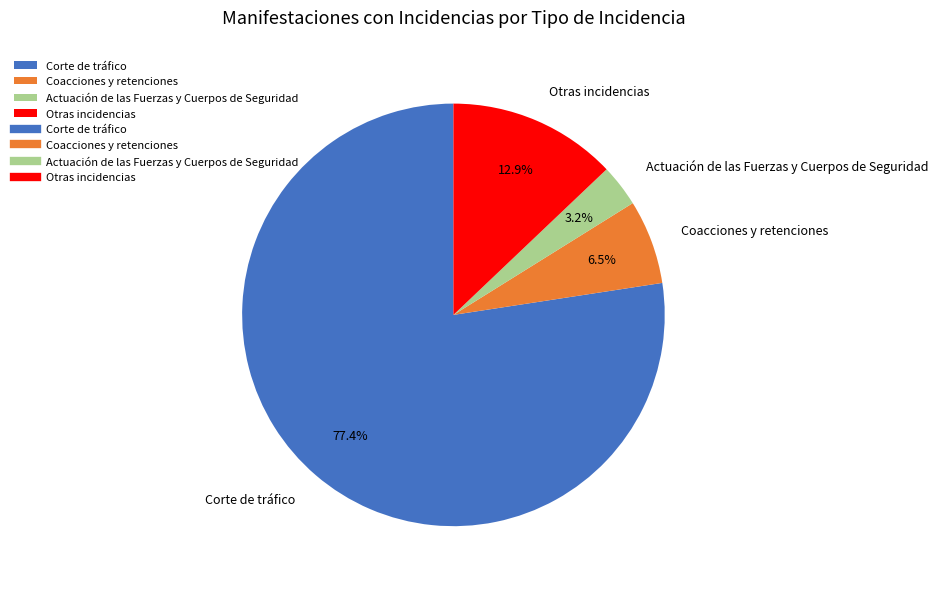

What is the majority slice?

Corte de tráfico